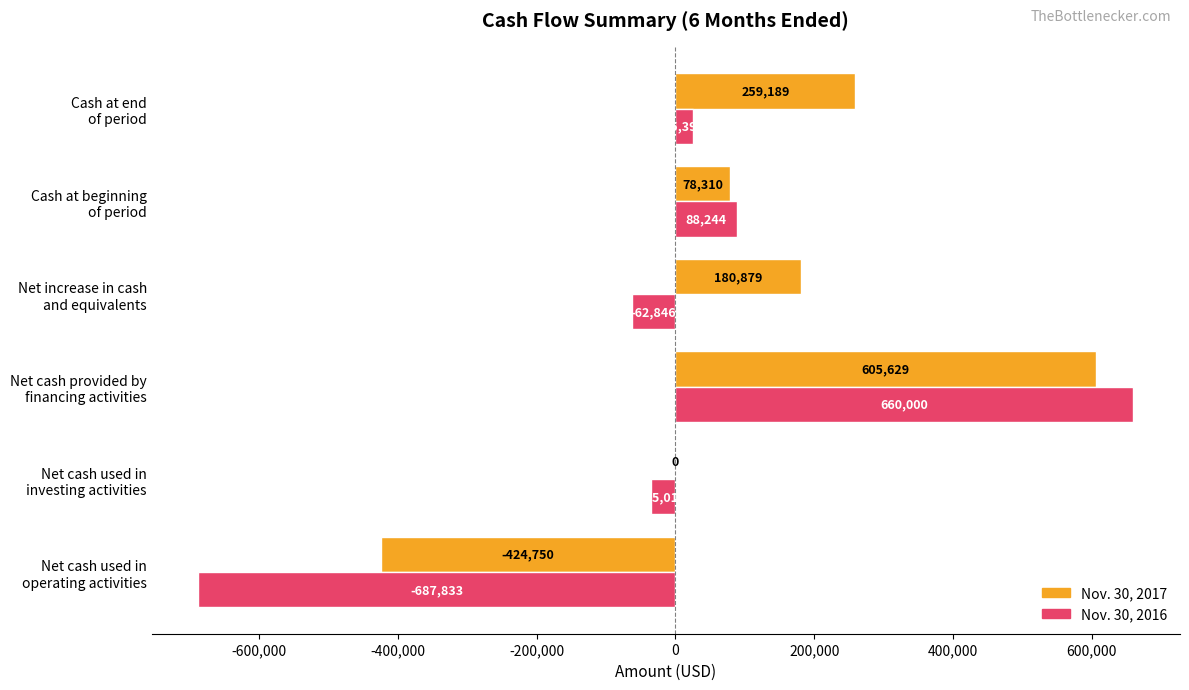

What is the maximum value for Nov. 30, 2016?

660000